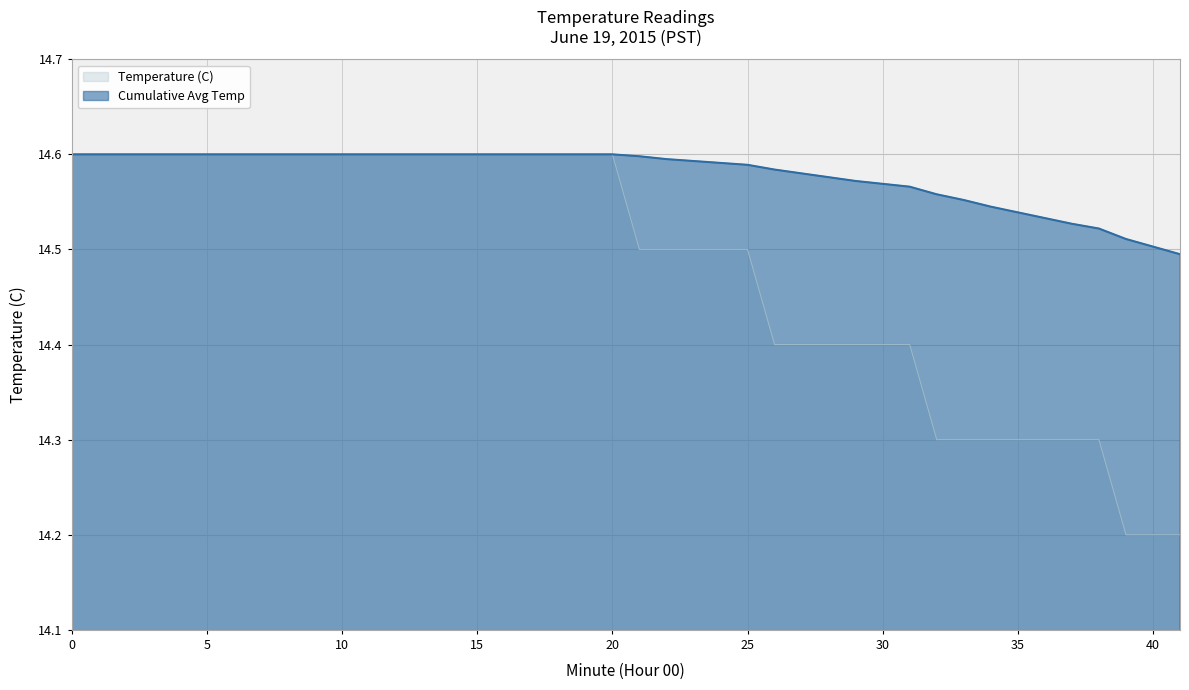

How many lines are shown in the chart?

2